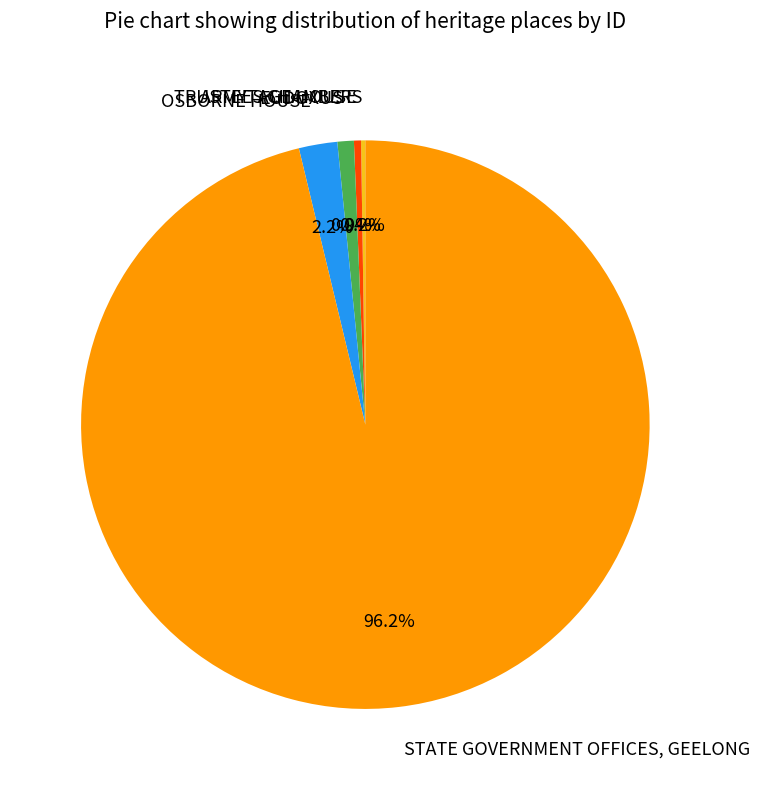

To the nearest percent, what is the combined percentage of ARMYTAGE HOUSE and EUDOXUS?

1%